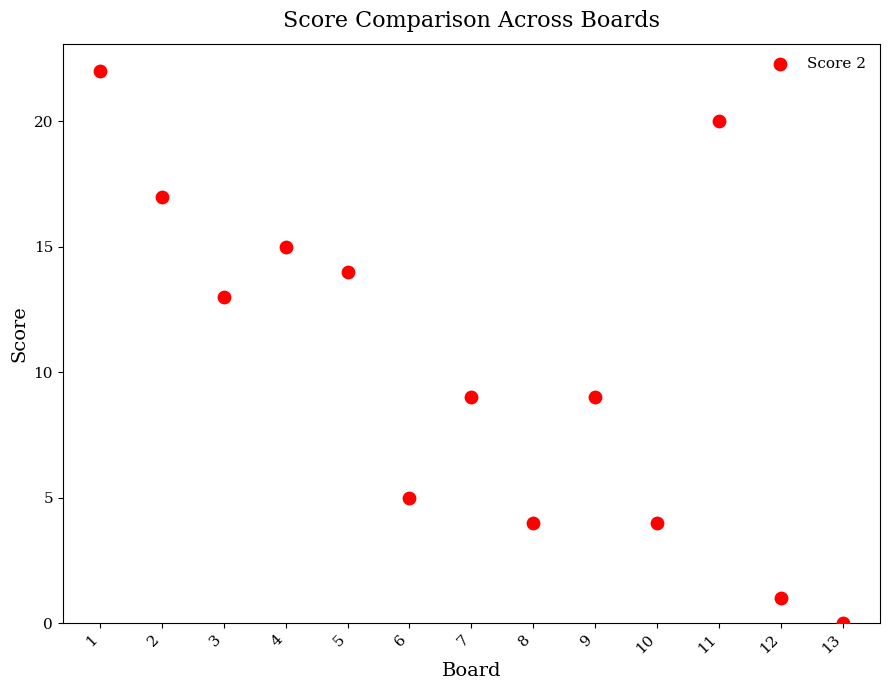

What is the range of Y values (max minus min)?

22